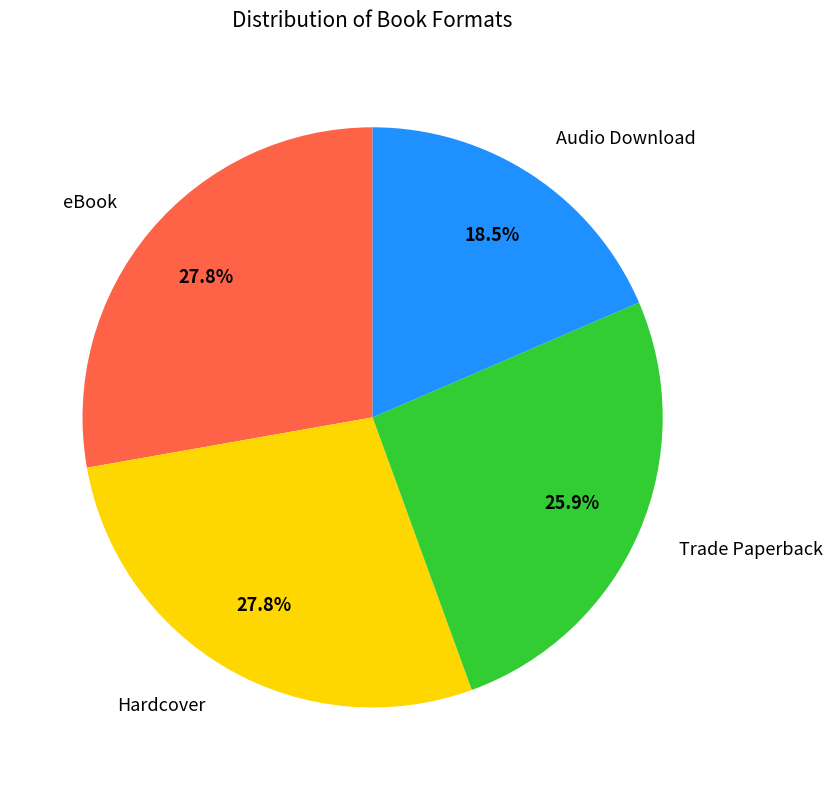

What percentage is the Hardcover slice, to the nearest percent?

28%